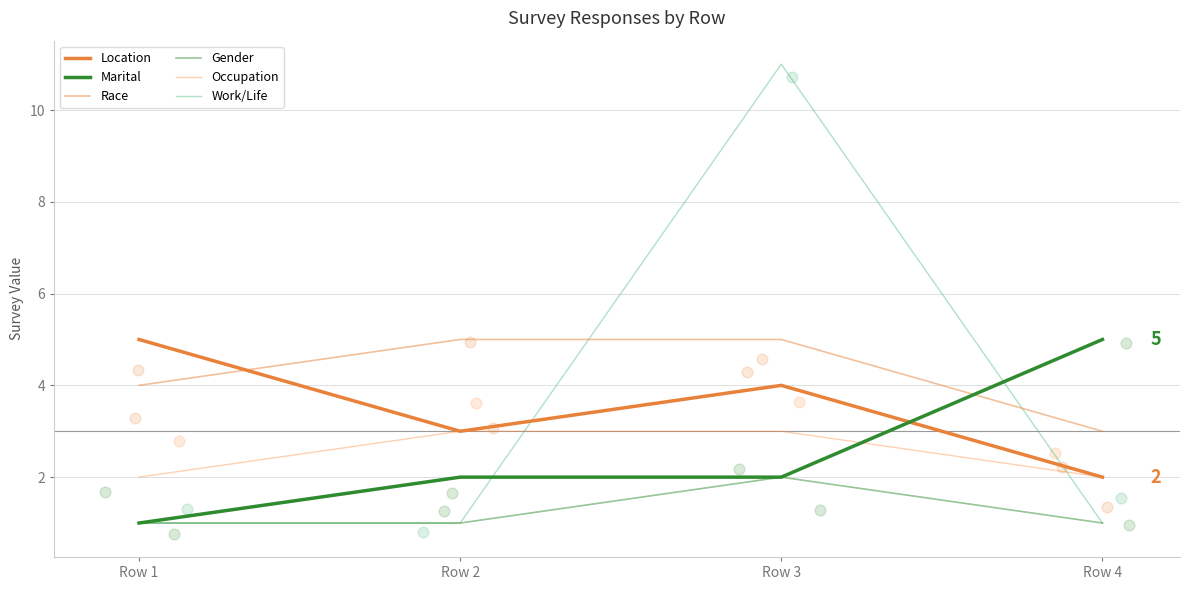

What are all the series names shown in the legend?

Location, Marital, Race, Gender, Occupation, Work/Life